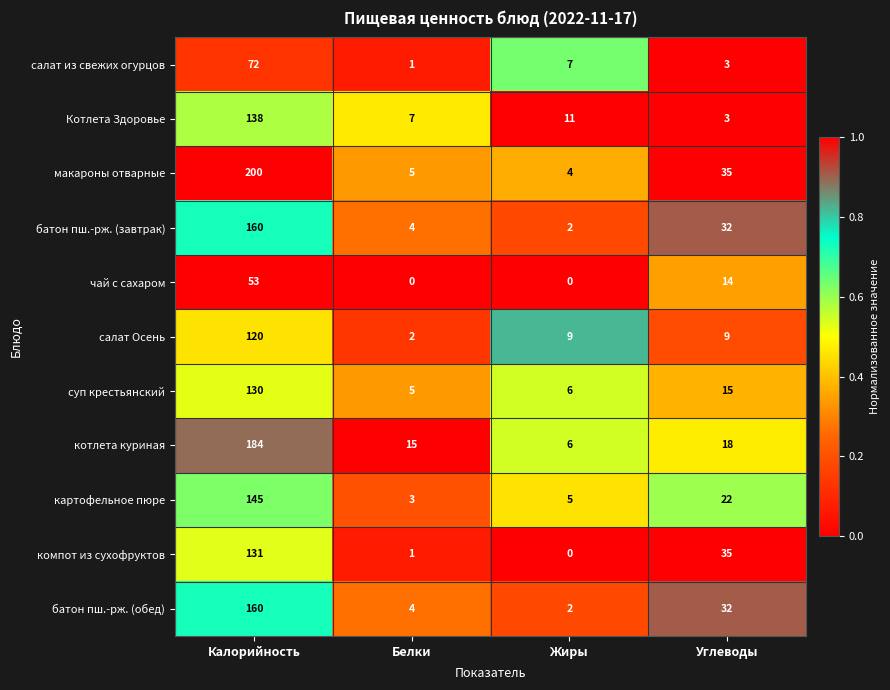

What is the average value of the салат из свежих огурцов series?

21